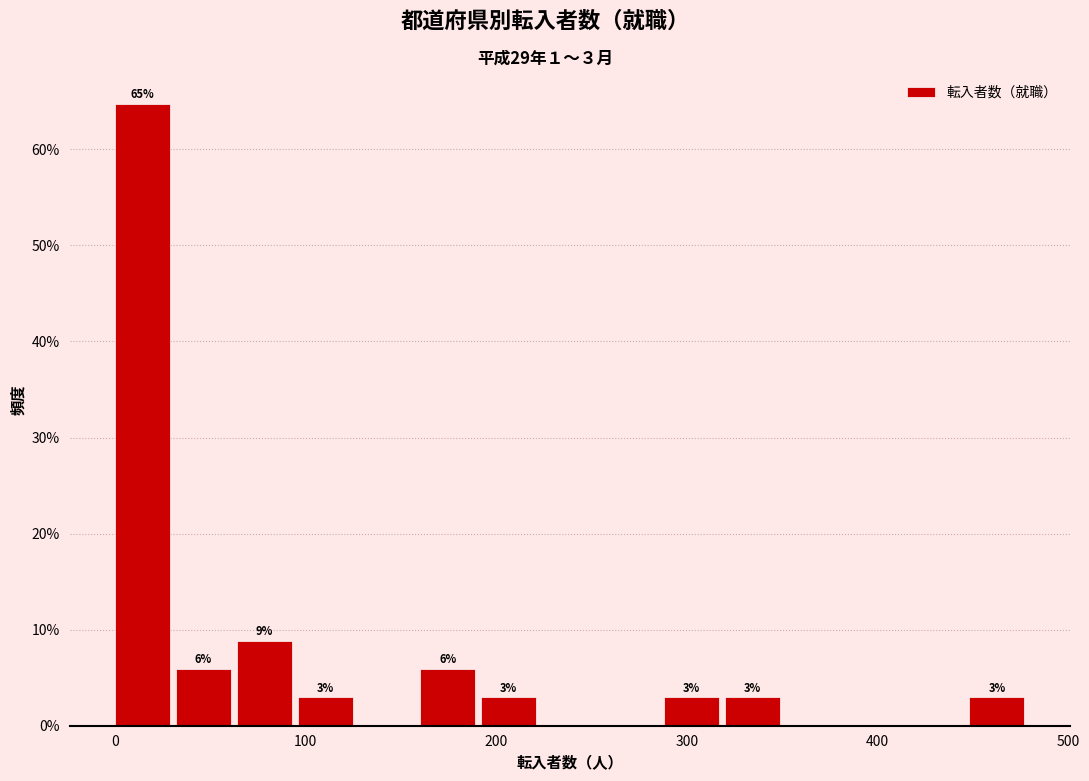

Around what value on the x-axis is the tallest bar? Give the approximate position of its centre, as read against the axis.

10